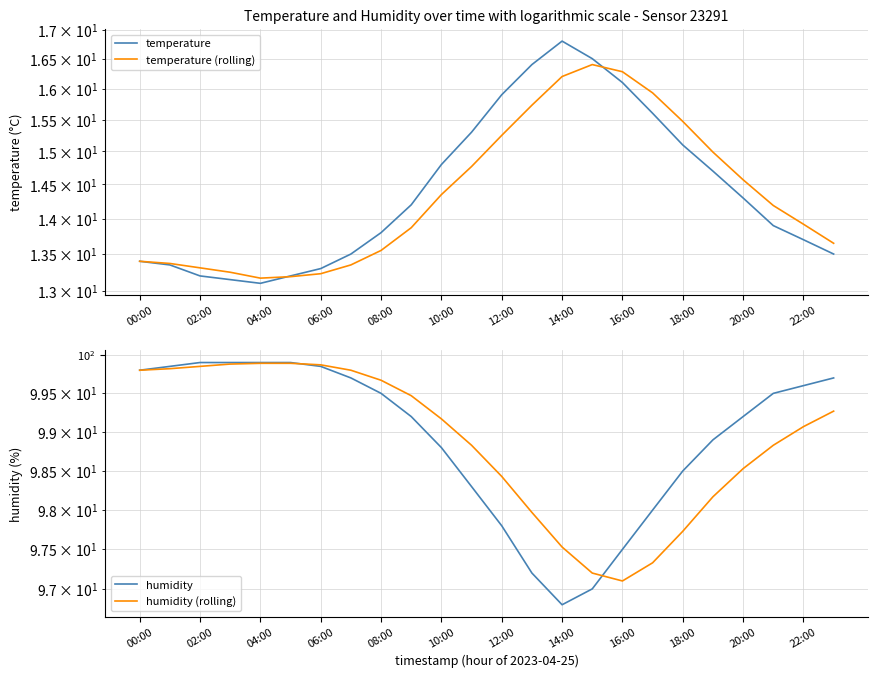

True or false: temperature (rolling) has a value of 9.1 at 08:00.

False